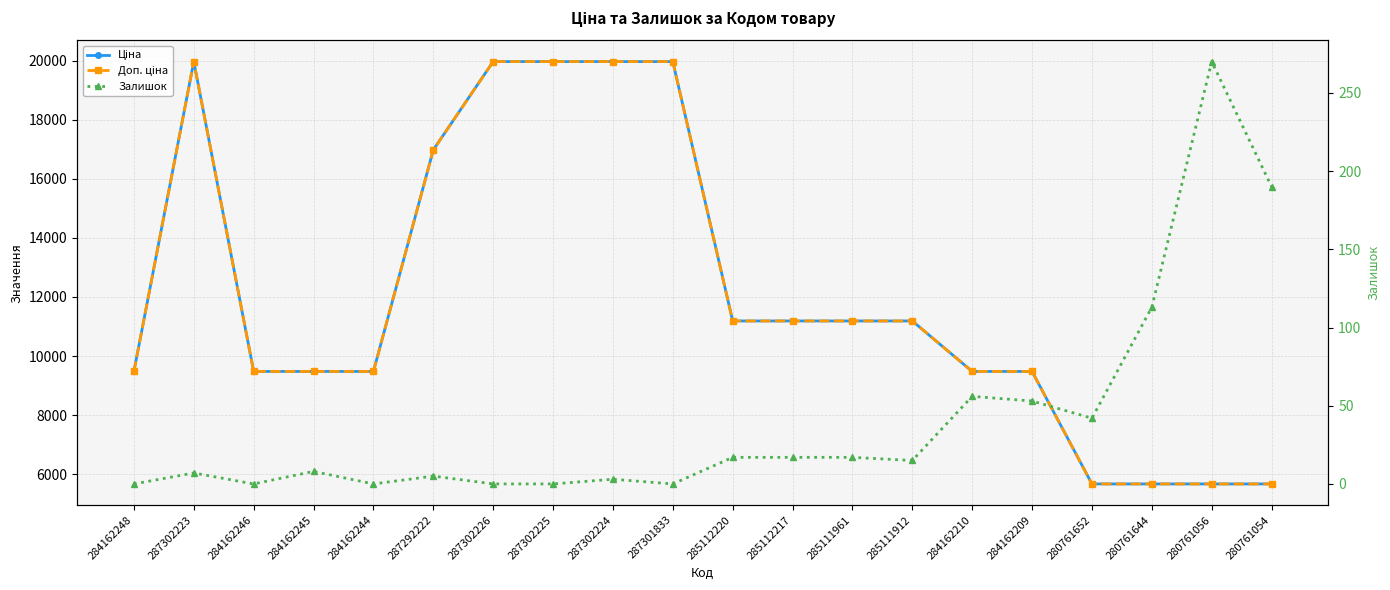

Count the number of categories in the chart.

20